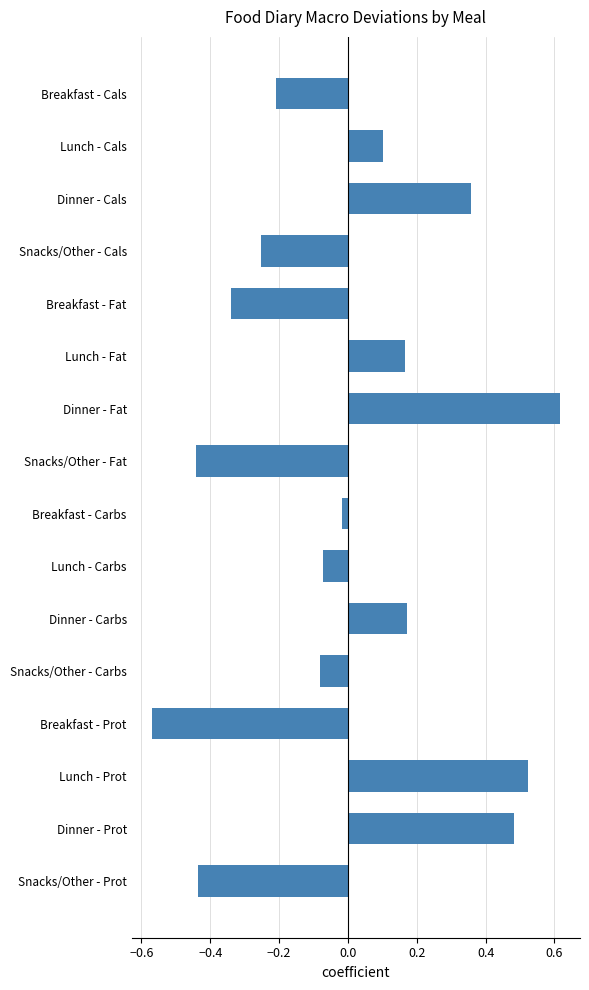

Does the chart contain stacked bars?

No